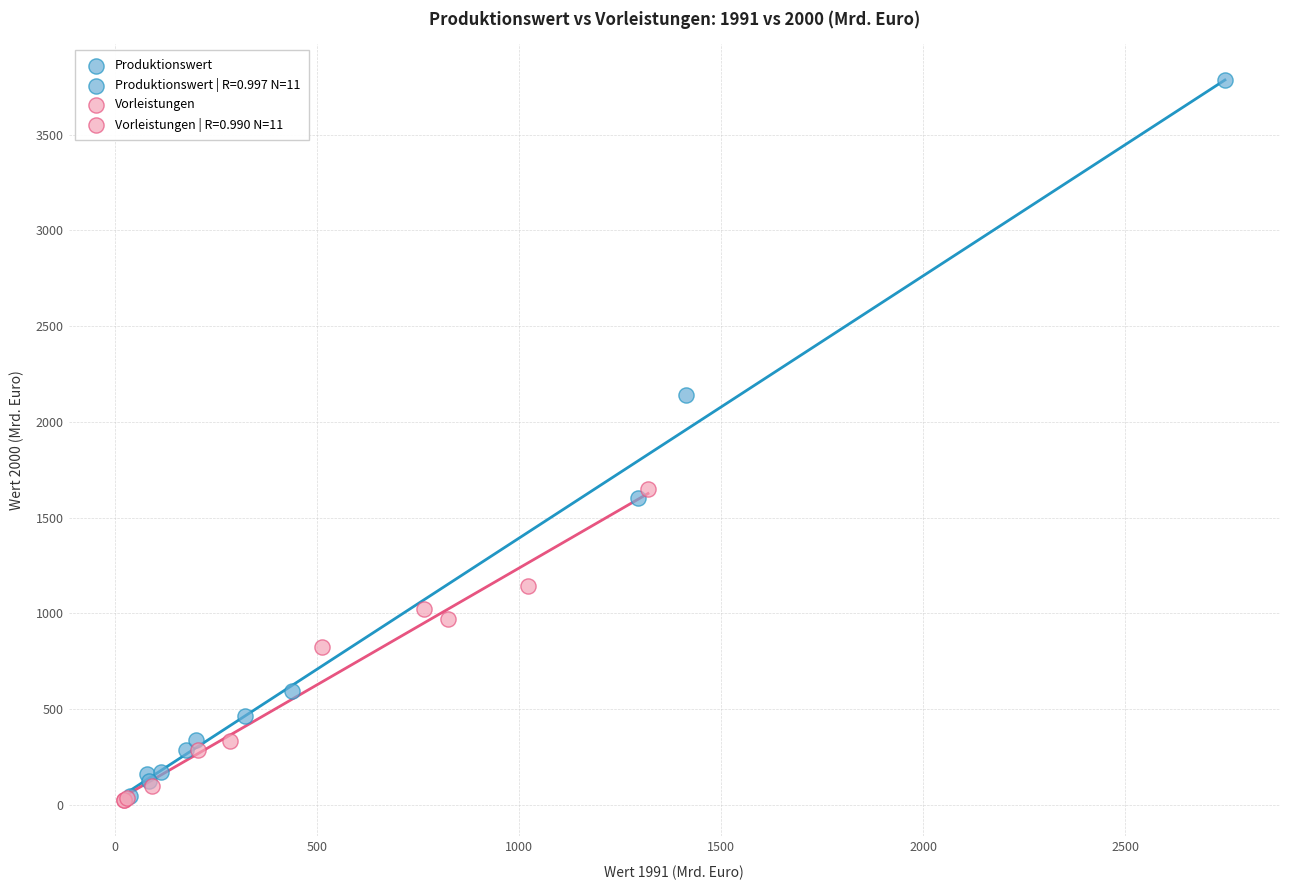

Which series contains the highest Y value?

Produktionswert